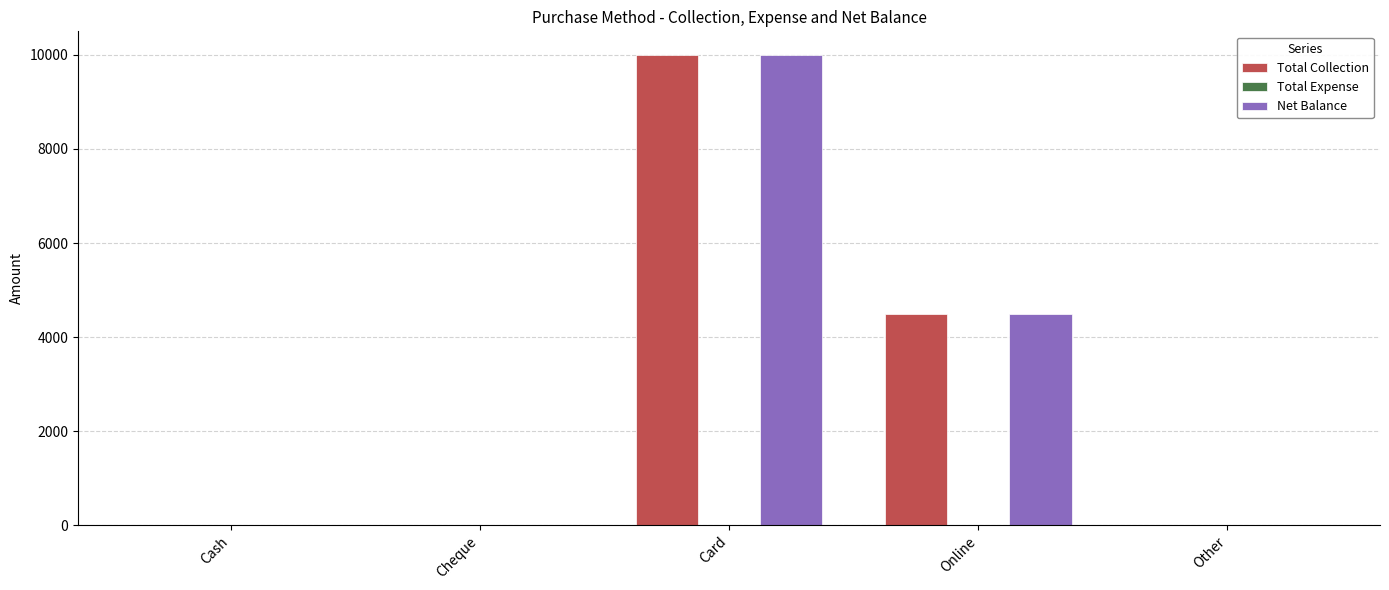

Reading right to left, what are all the values shown in this chart?

Total Collection: Other=0	Online=4500	Card=10000	Cheque=0	Cash=0
Net Balance: Other=0	Online=4500	Card=10000	Cheque=0	Cash=0